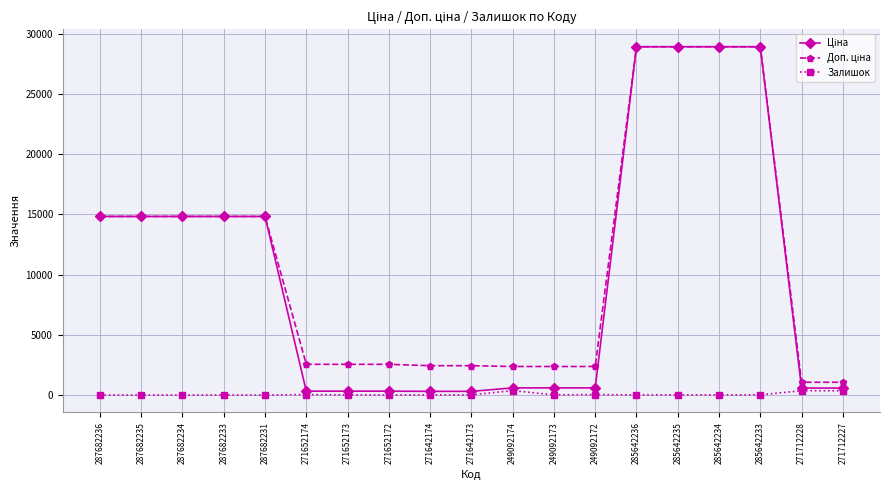

At how many categories does at least one series exceed 26935?

4